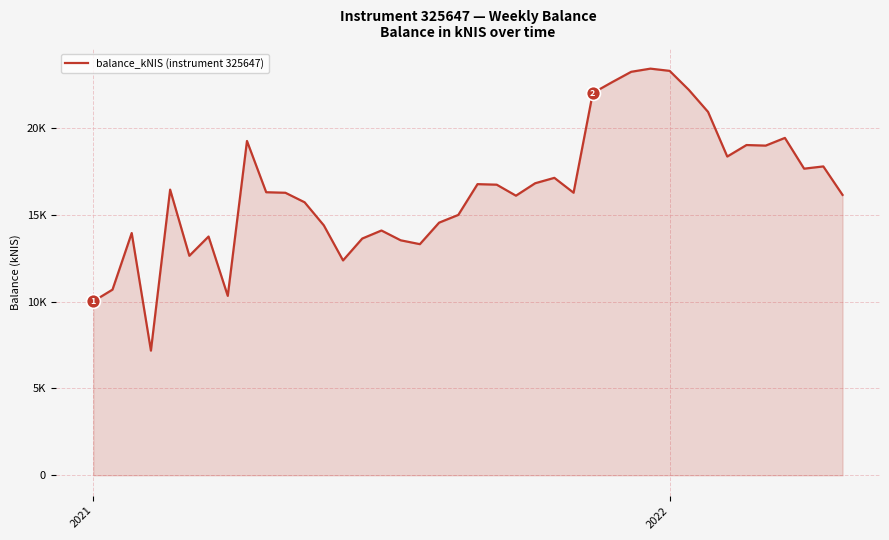

Reading left to right, transcribe all the data shown in this chart.

10020.9	10695.4	13955.4	7181.2	16456.0	12645.2	13754.6	10335.0	19260.4	16306.7	16275.8	15727.5	14397.6	12378.4	13638.4	14101.7	13537.3	13315.0	14554.0	14999.6	16772.5	16741.4	16107.6	16824.0	17135.4	16278.0	22020.1	22643.9	23245.0	23426.7	23298.5	22202.8	20934.3	18362.7	19025.5	18992.2	19436.5	17664.2	17793.4	16153.2